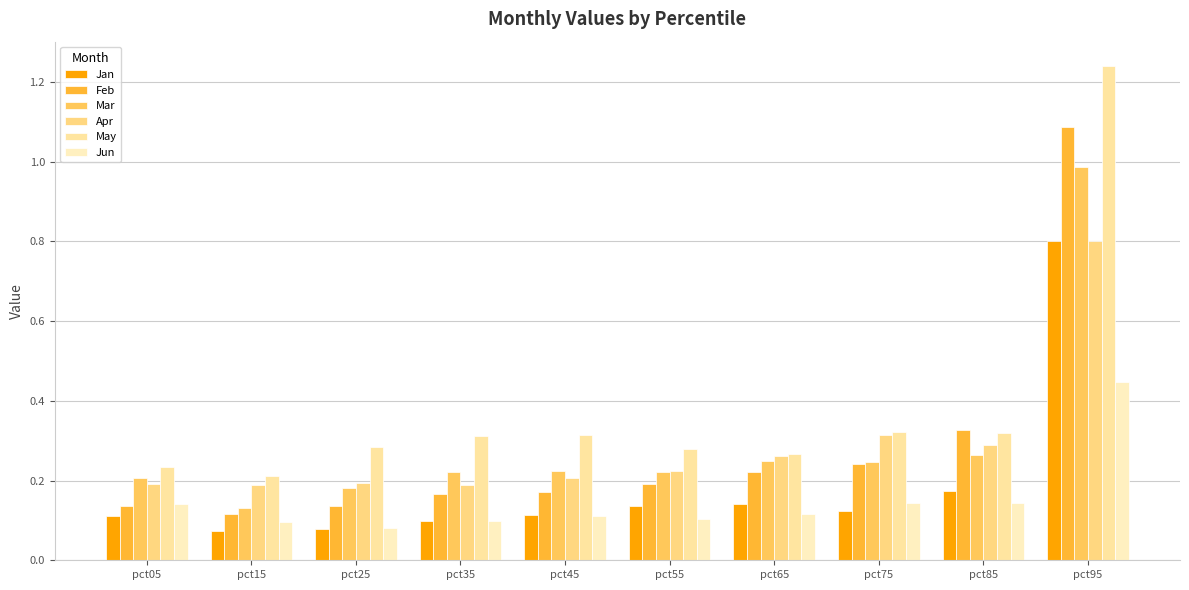

How many groups of bars are there?

10